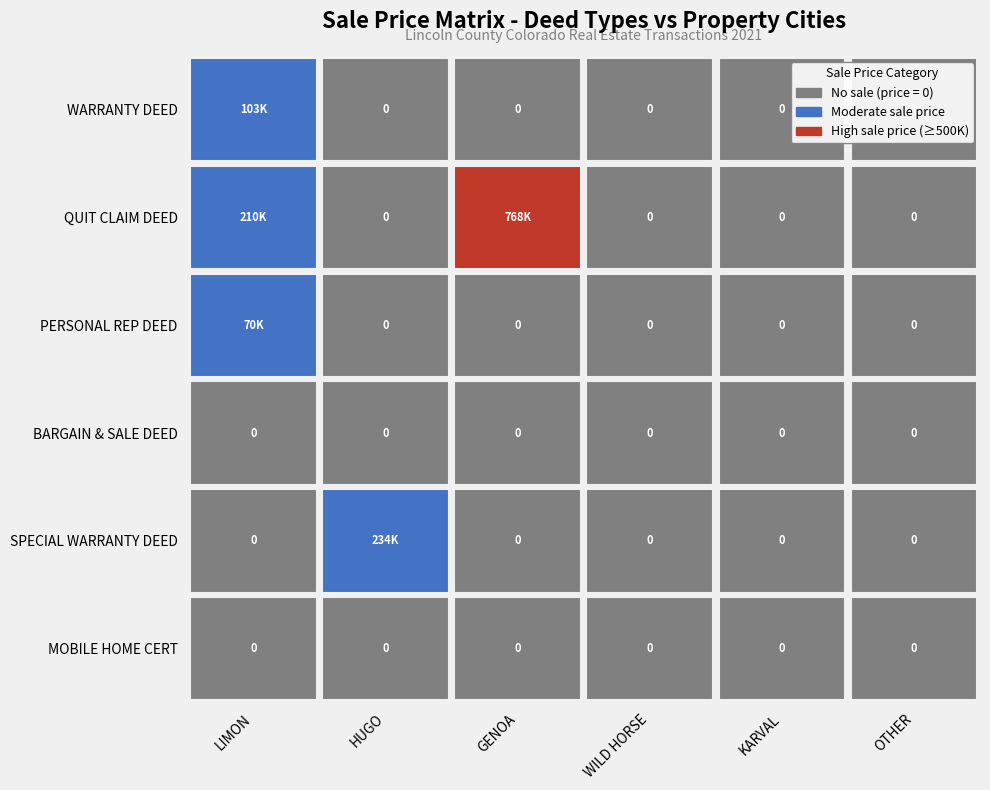

Is the value of BARGAIN & SALE DEED at SPECIAL WARRANTY DEED greater than the value of SPECIAL WARRANTY DEED at SPECIAL WARRANTY DEED?

No